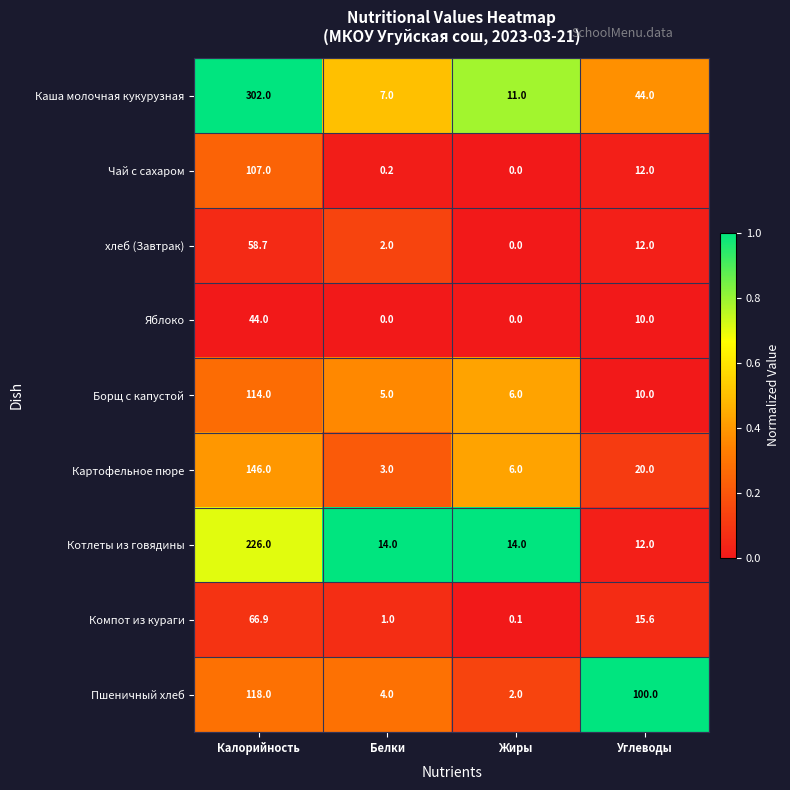

Is it true that Каша молочная кукурузная equals 7.0 at Белки?

True